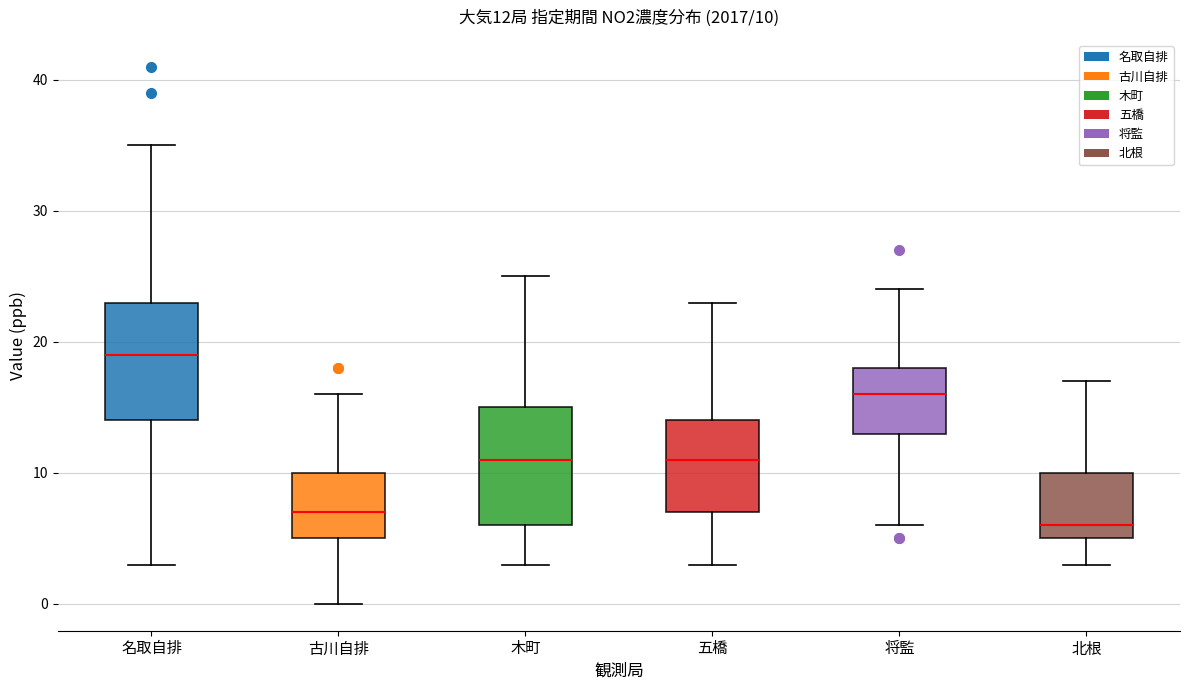

Which box's median line is the lowest?

北根